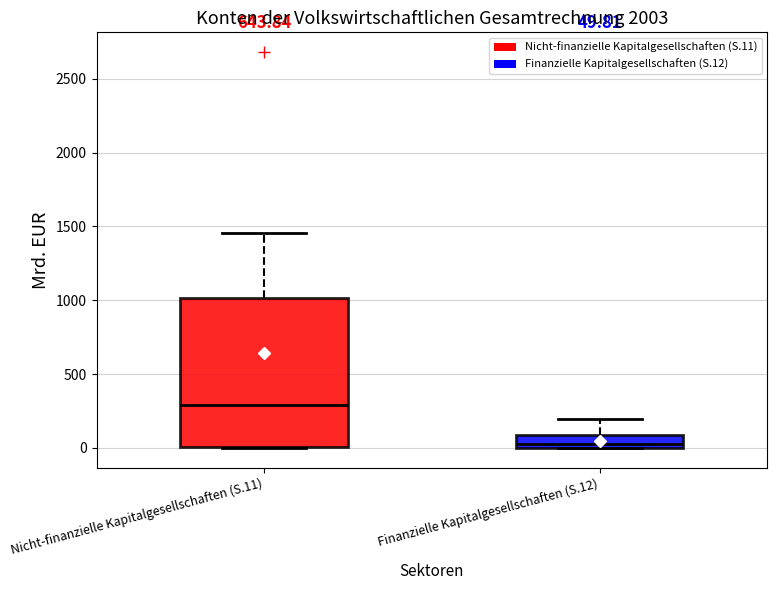

Which box's median line is the lowest?

Finanzielle Kapitalgesellschaften (S.12)